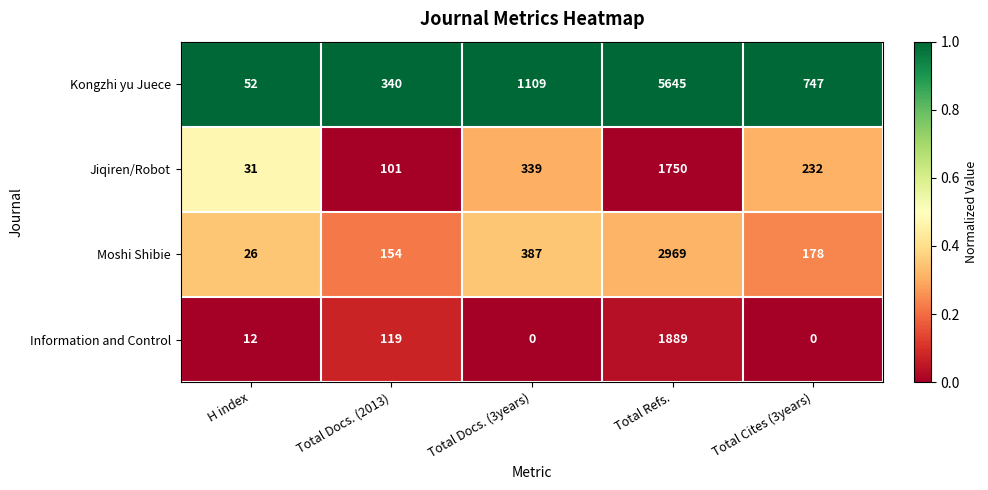

At which category does the chart reach its peak across all series?

Total Refs.